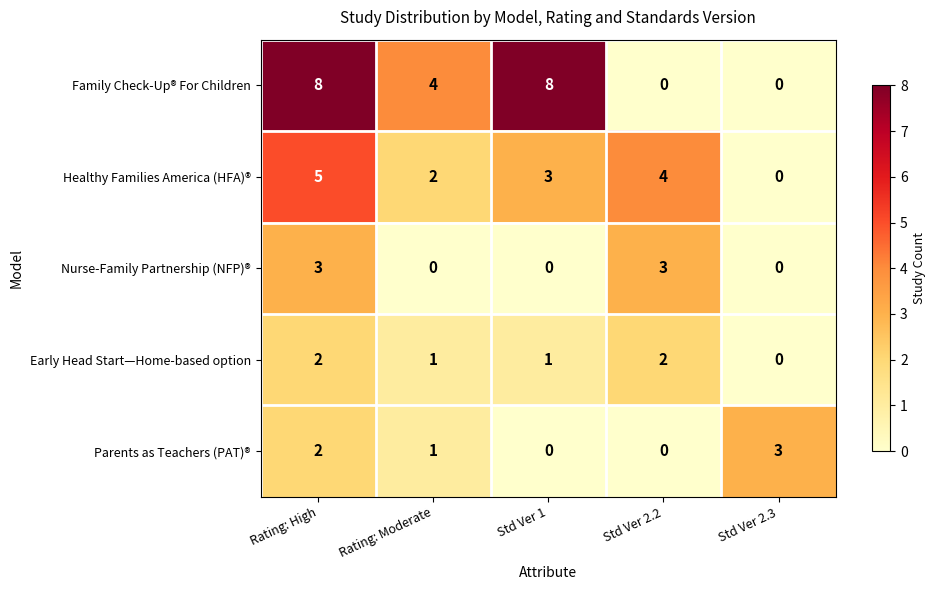

What is the maximum value shown in the chart?

8